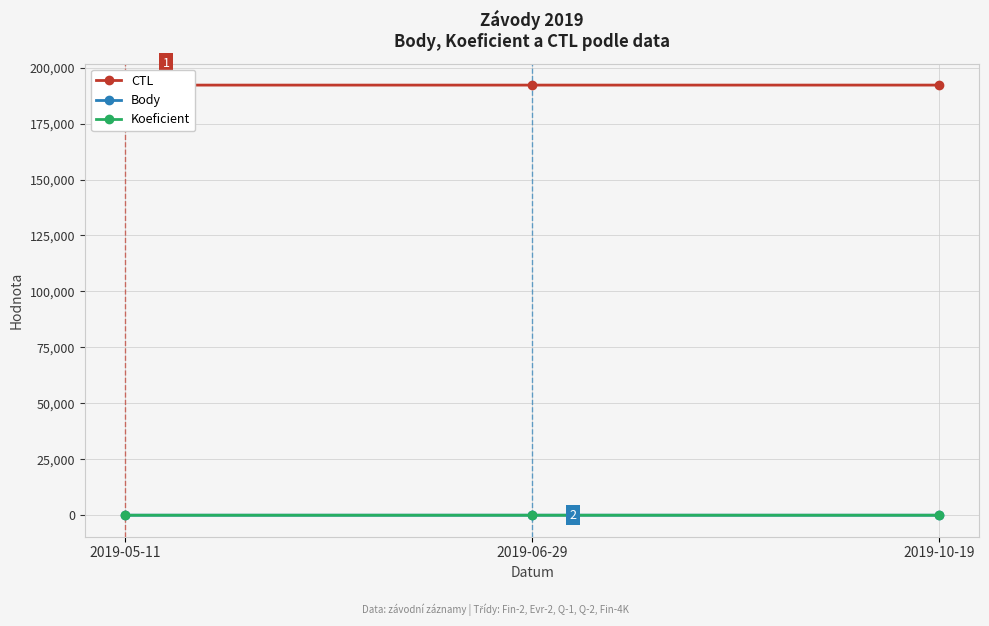

List the series in order of their peak value, lowest first.

Body, Koeficient, CTL